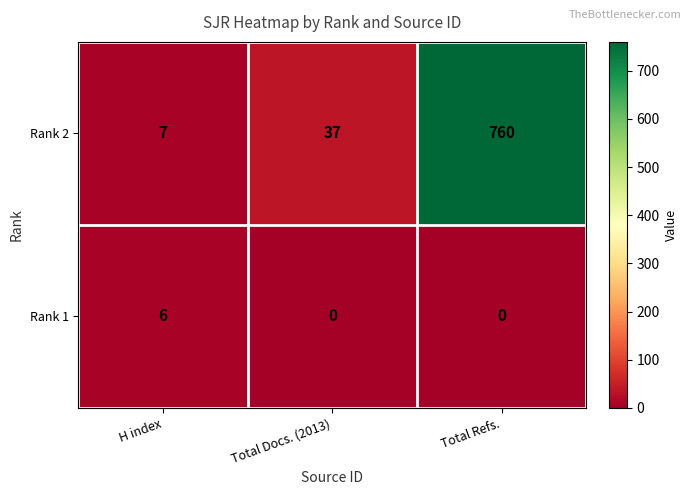

What is the difference between the highest and lowest values at H index?

1